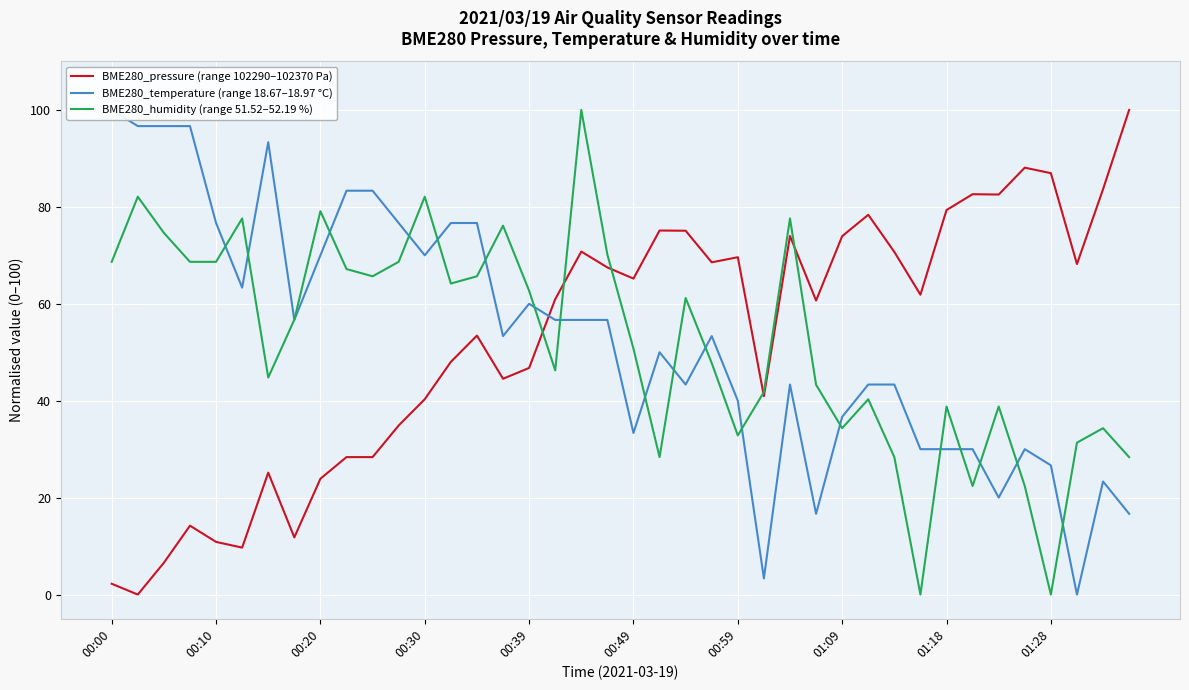

Where is BME280_temperature (range 18.67–18.97 °C) nearest to the value 50?

21